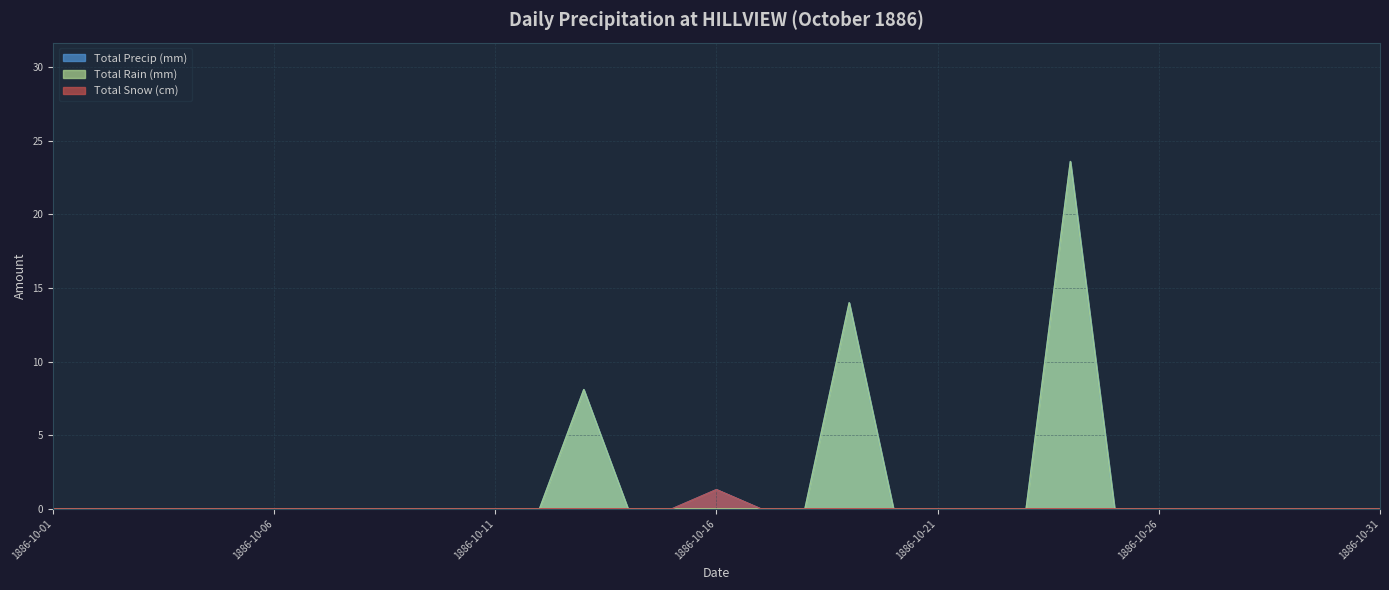

Reading left to right, extract all data points from this chart.

Total Rain (mm): 1886-10-01=0.0	1886-10-02=0.0	1886-10-03=0.0	1886-10-04=0.0	1886-10-05=0.0	1886-10-06=0.0	1886-10-07=0.0	1886-10-08=0.0	1886-10-09=0.0	1886-10-10=0.0	1886-10-11=0.0	1886-10-12=0.0	1886-10-13=8.1	1886-10-14=0.0	1886-10-15=0.0	1886-10-16=0.0	1886-10-17=0.0	1886-10-18=0.0	1886-10-19=14.0	1886-10-20=0.0	1886-10-21=0.0	1886-10-22=0.0	1886-10-23=0.0	1886-10-24=23.6	1886-10-25=0.0	1886-10-26=0.0	1886-10-27=0.0	1886-10-28=0.0	1886-10-29=0.0	1886-10-30=0.0	1886-10-31=0.0
Total Snow (cm): 1886-10-01=0.0	1886-10-02=0.0	1886-10-03=0.0	1886-10-04=0.0	1886-10-05=0.0	1886-10-06=0.0	1886-10-07=0.0	1886-10-08=0.0	1886-10-09=0.0	1886-10-10=0.0	1886-10-11=0.0	1886-10-12=0.0	1886-10-13=0.0	1886-10-14=0.0	1886-10-15=0.0	1886-10-16=1.3	1886-10-17=0.0	1886-10-18=0.0	1886-10-19=0.0	1886-10-20=0.0	1886-10-21=0.0	1886-10-22=0.0	1886-10-23=0.0	1886-10-24=0.0	1886-10-25=0.0	1886-10-26=0.0	1886-10-27=0.0	1886-10-28=0.0	1886-10-29=0.0	1886-10-30=0.0	1886-10-31=0.0
Total Precip (mm): 1886-10-01=0.0	1886-10-02=0.0	1886-10-03=0.0	1886-10-04=0.0	1886-10-05=0.0	1886-10-06=0.0	1886-10-07=0.0	1886-10-08=0.0	1886-10-09=0.0	1886-10-10=0.0	1886-10-11=0.0	1886-10-12=0.0	1886-10-13=8.1	1886-10-14=0.0	1886-10-15=0.0	1886-10-16=1.3	1886-10-17=0.0	1886-10-18=0.0	1886-10-19=14.0	1886-10-20=0.0	1886-10-21=0.0	1886-10-22=0.0	1886-10-23=0.0	1886-10-24=23.6	1886-10-25=0.0	1886-10-26=0.0	1886-10-27=0.0	1886-10-28=0.0	1886-10-29=0.0	1886-10-30=0.0	1886-10-31=0.0